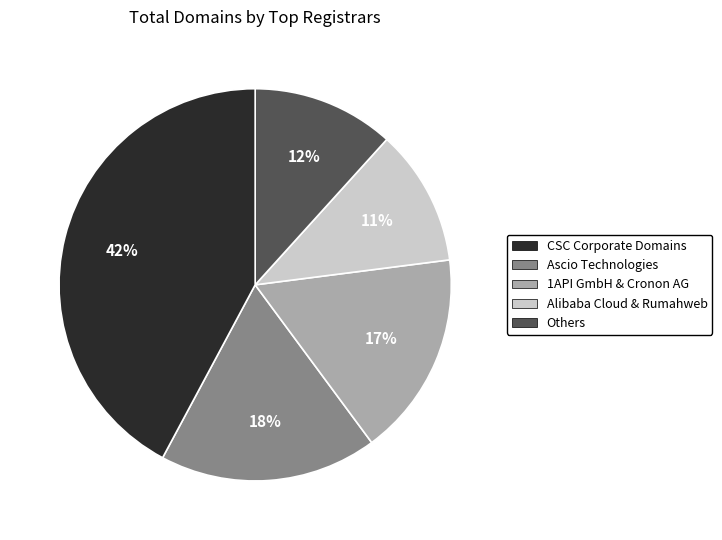

What is the largest slice in the pie chart?

CSC Corporate Domains